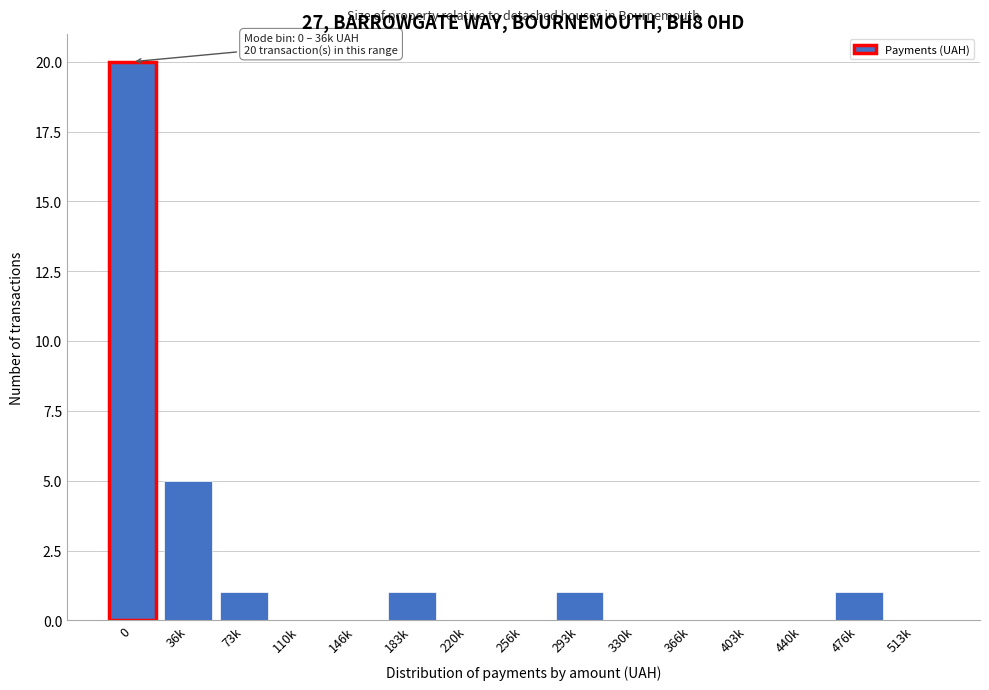

Reading left to right, extract all data points from this chart.

0=20	36k=5	73k=1	110k=0	146k=0	183k=1	220k=0	256k=0	293k=1	330k=0	366k=0	403k=0	440k=0	476k=1	513k=0